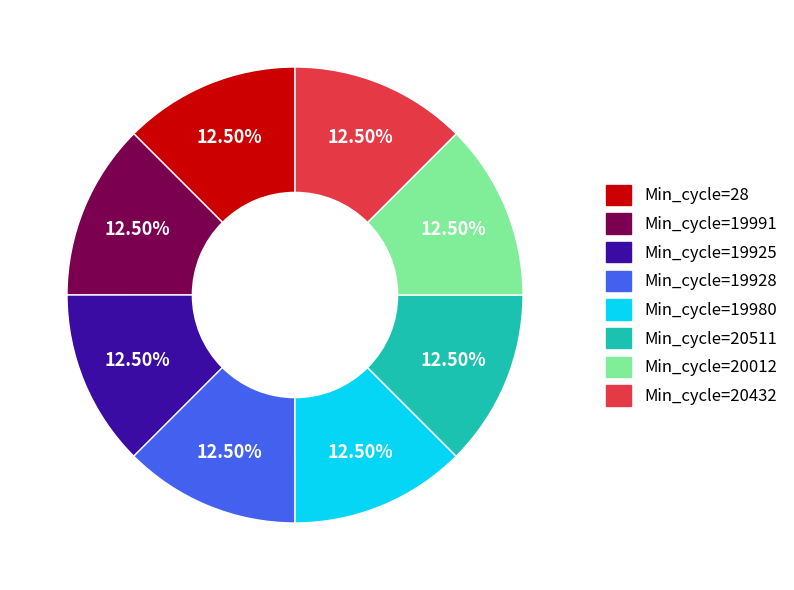

How many slices are in this pie chart?

8